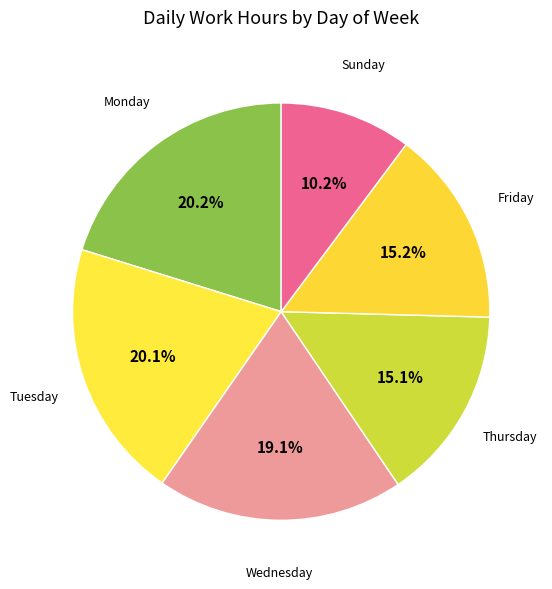

Is Wednesday the majority of the pie?

No